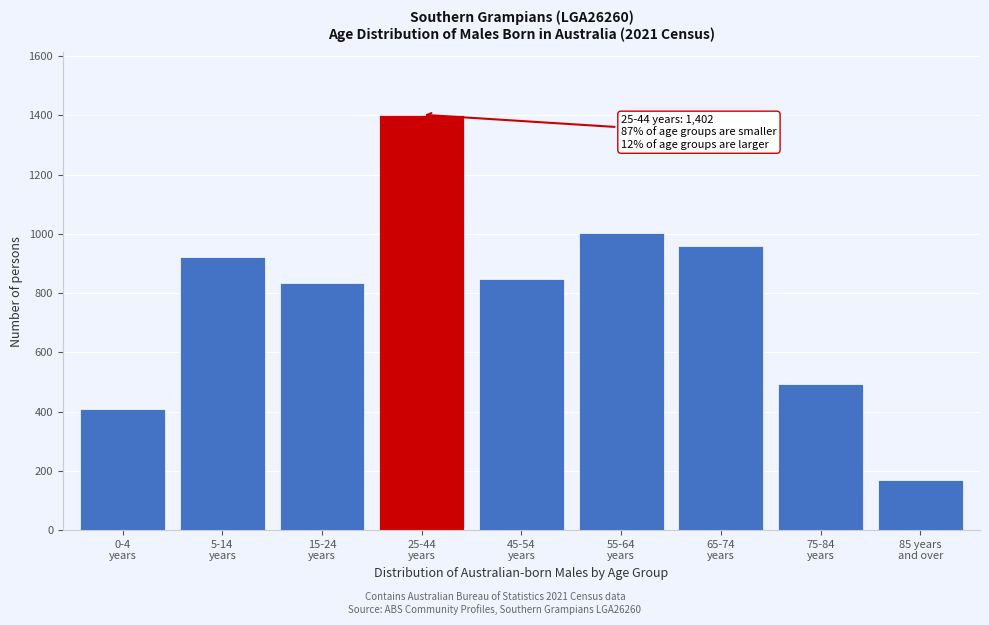

Reading left to right, transcribe all the data shown in this chart.

410	923	833	1402	846	1002	958	492	168